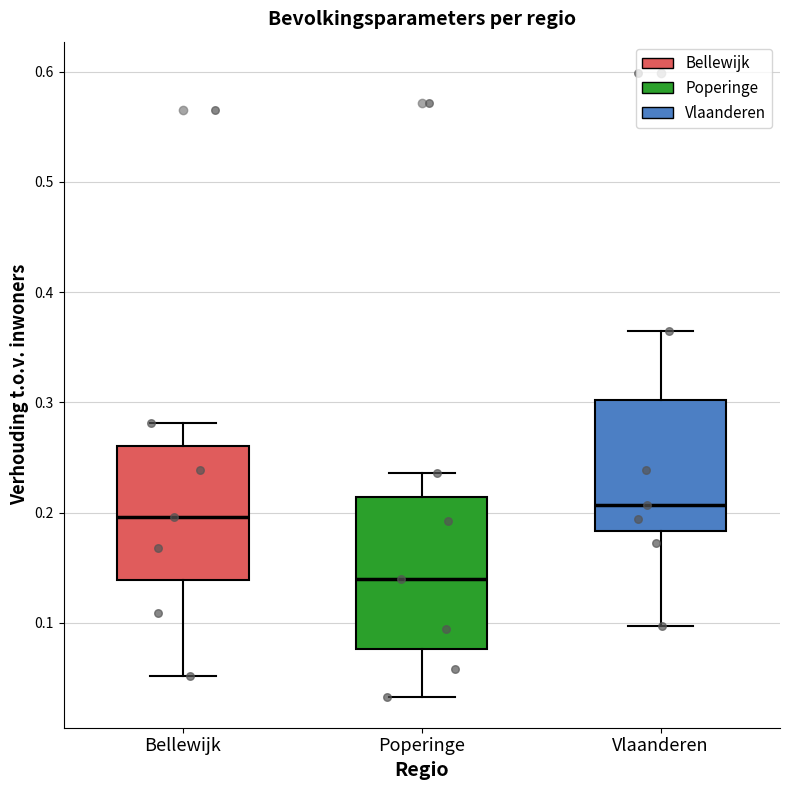

Which box is the tallest, from its lower edge to its upper edge?

Poperinge